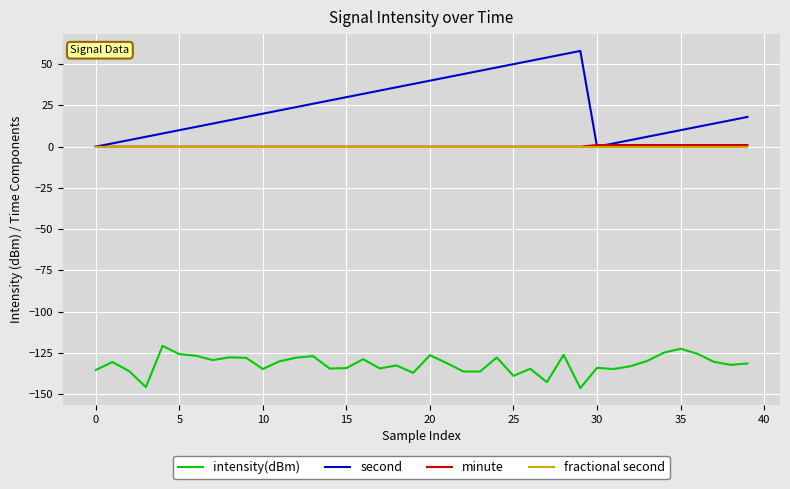

True or false: minute and intensity(dBm) cross at least once.

False